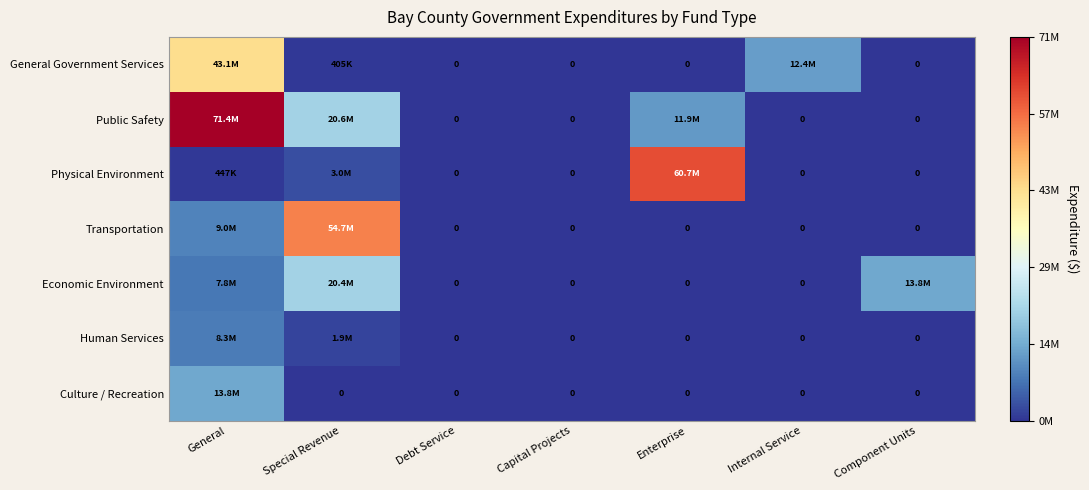

How many Economic Environment values are between 0 and 13762911?

6